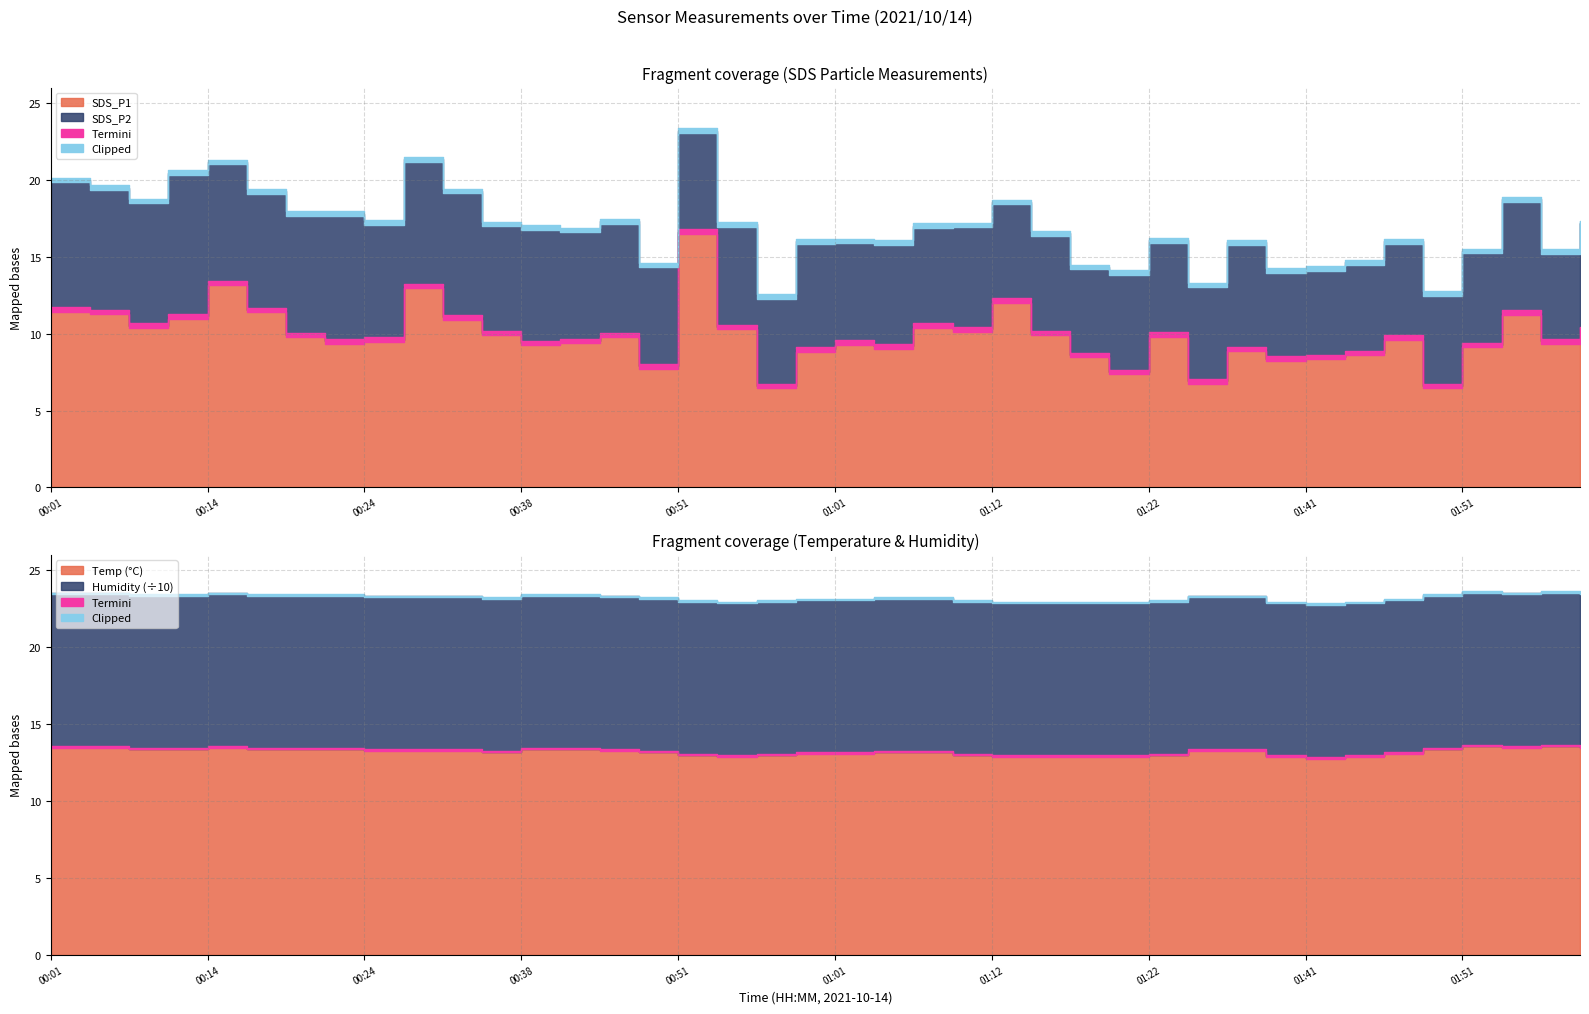

How many lines are shown in the chart?

4